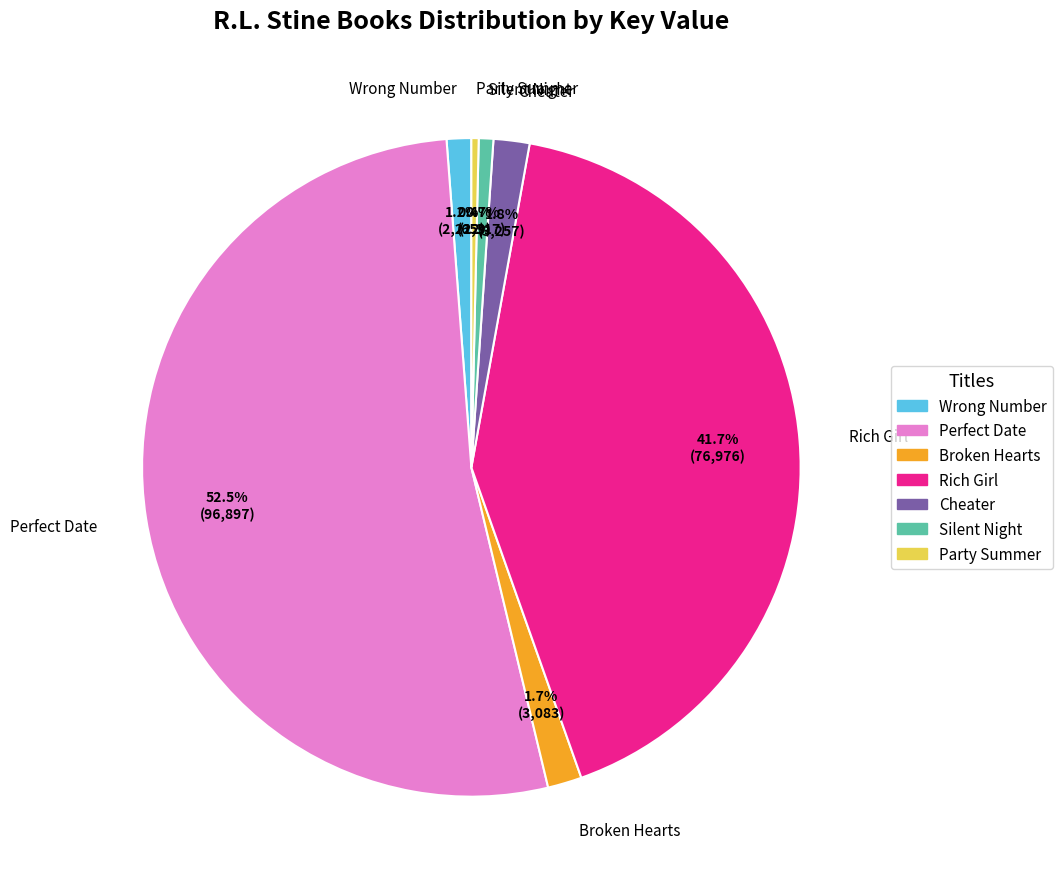

What is the ratio of the value at Cheater to the value at Silent Night?

2.5